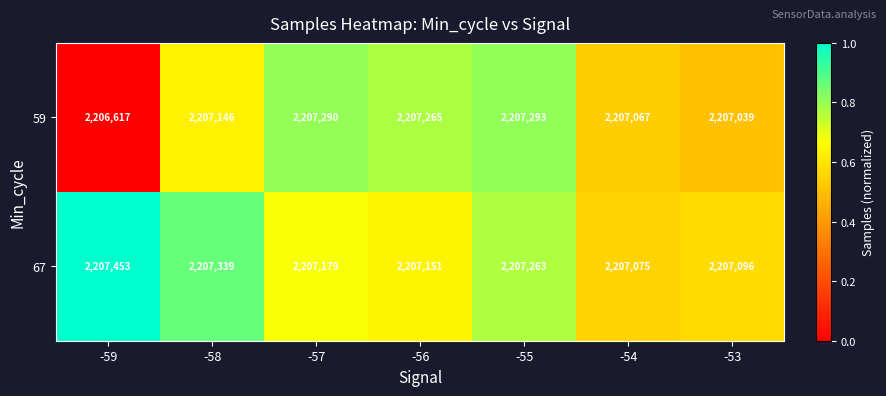

At which category does the chart reach its peak across all series?

-59